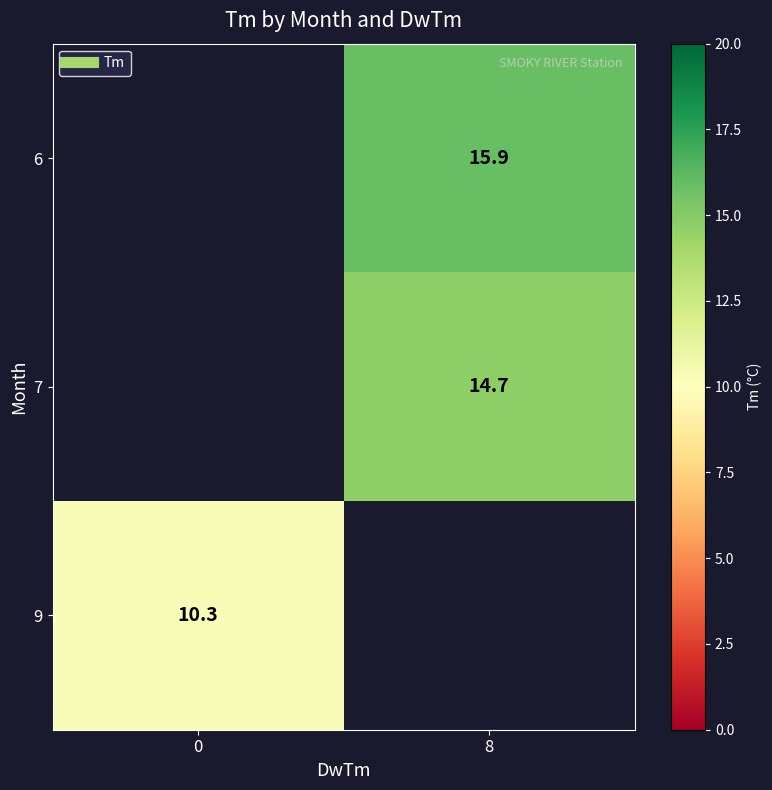

True or false: 9 has a value of 10.3 at 0.

True